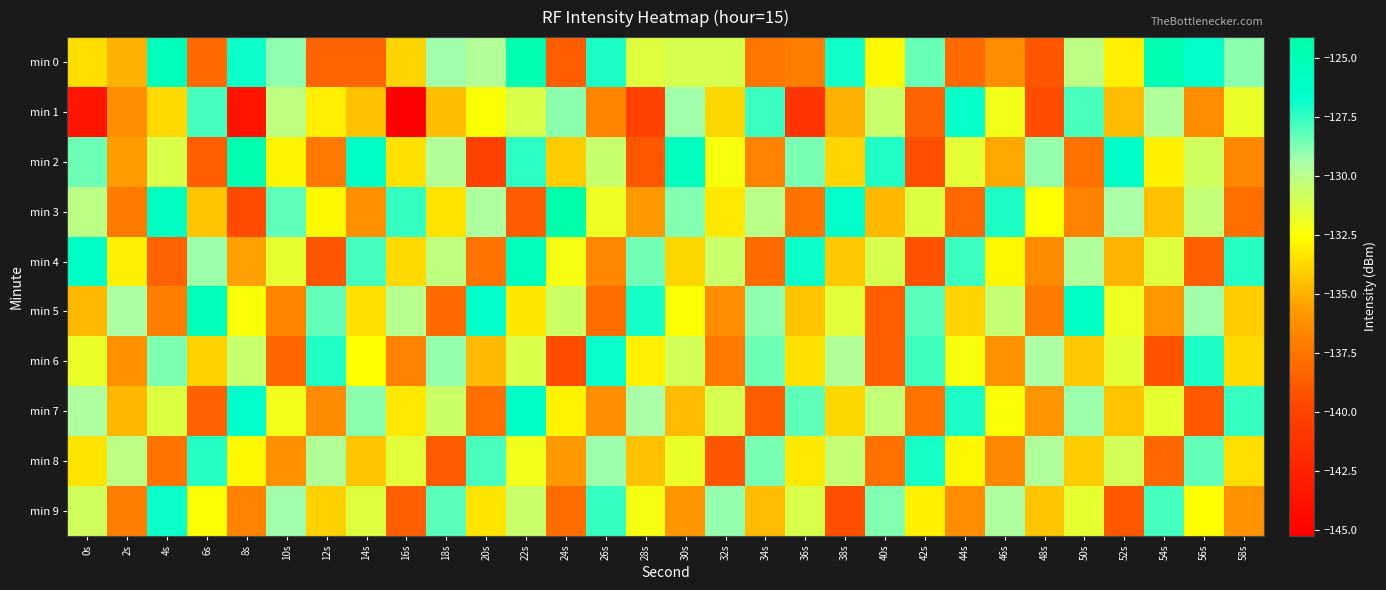

What is the spread (max minus min) of values at 38s?

12.7